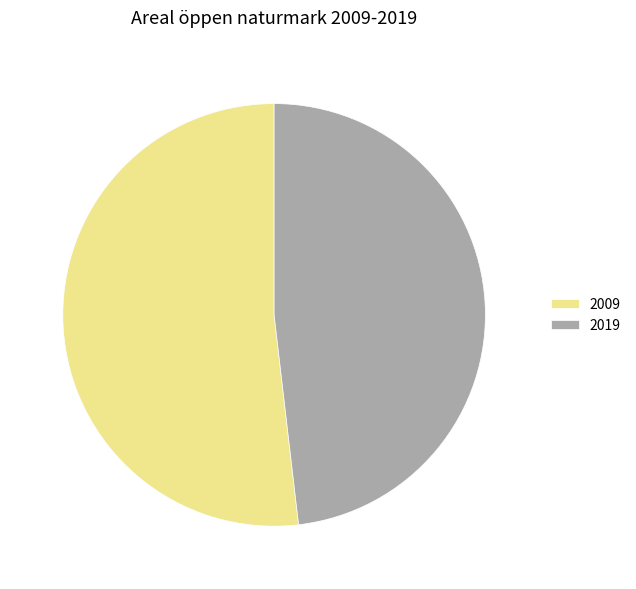

What is the majority slice?

2009